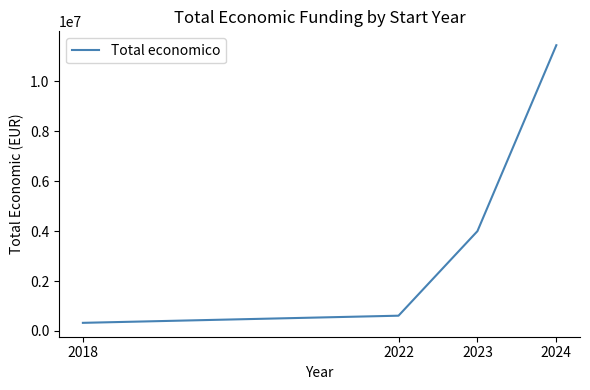

Does the chart display data point markers on the line(s)?

No